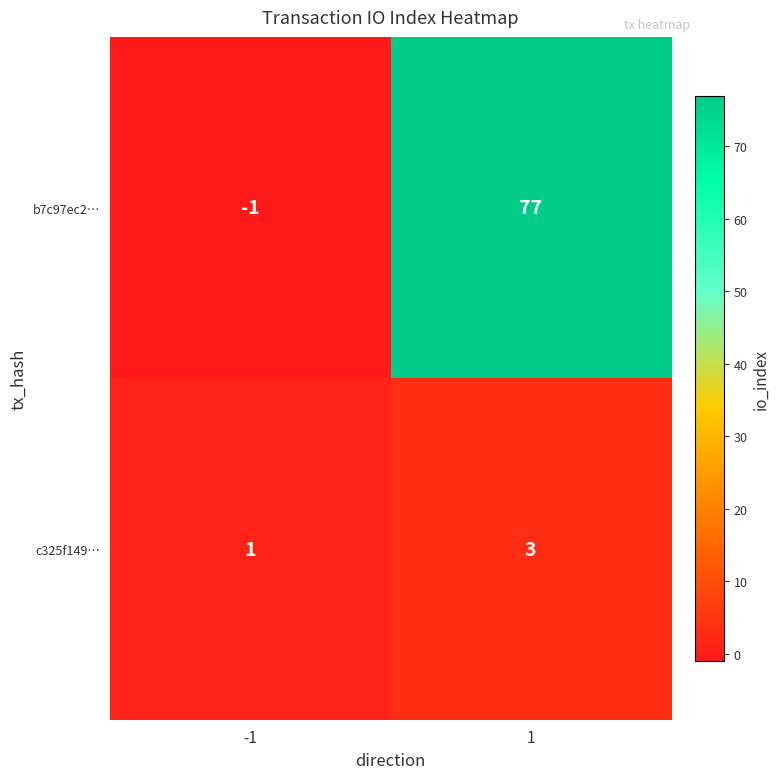

True or false: c325f149… has a value of 2 at -1.

False